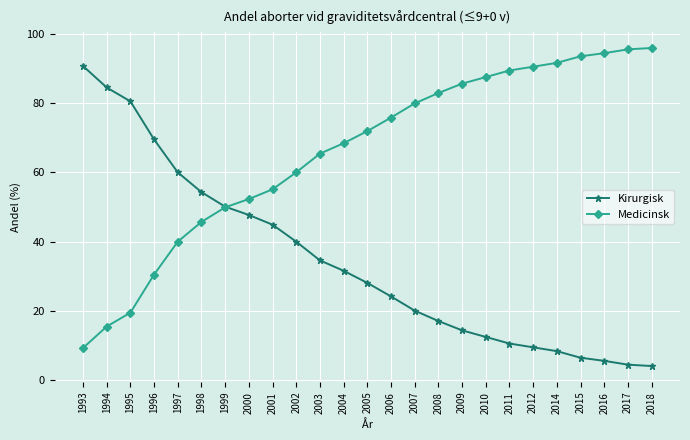

True or false: Medicinsk and Kirurgisk cross at least once.

True